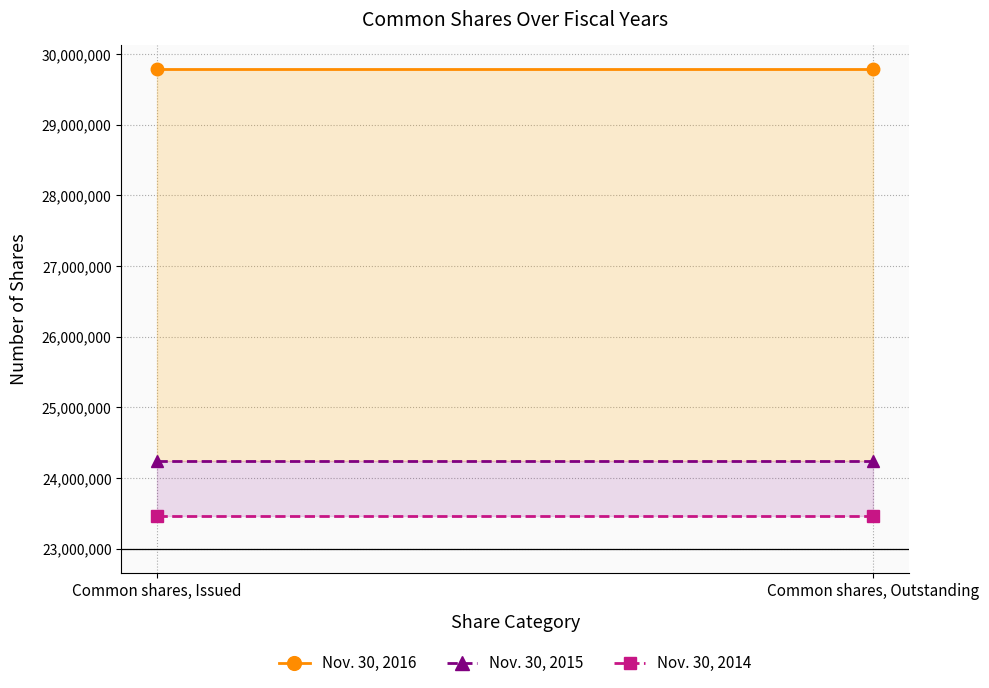

Does the chart have visible grid lines?

Yes